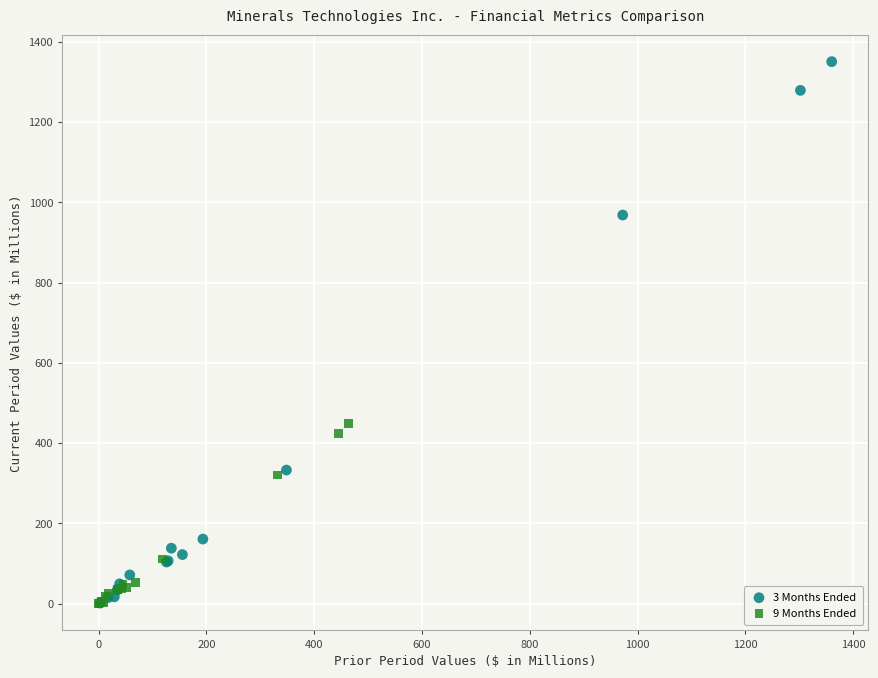

What are all the series names shown in the legend?

3 Months Ended, 9 Months Ended